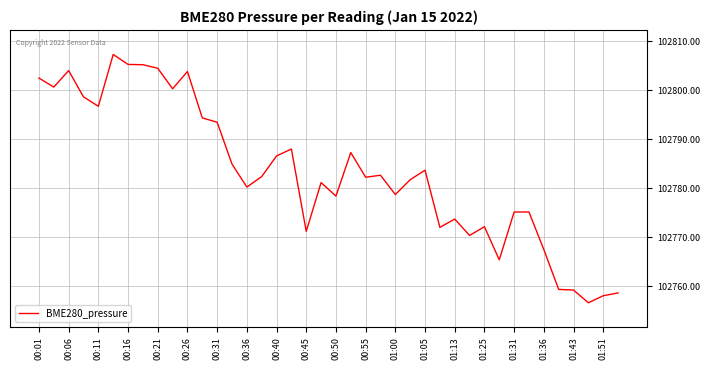

What is the difference between the maximum and minimum values?

50.6